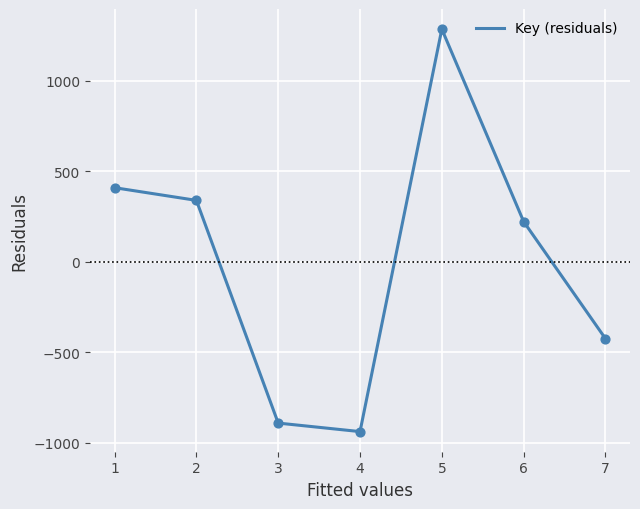

Between 3 and 5, which is larger?

5